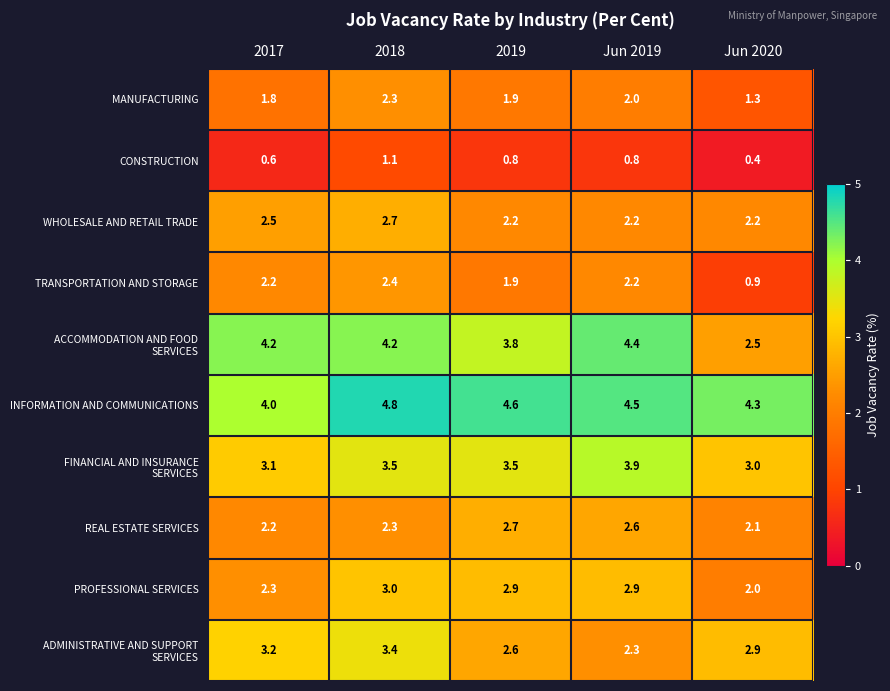

What is the difference between the highest and lowest values at 2017?

3.6